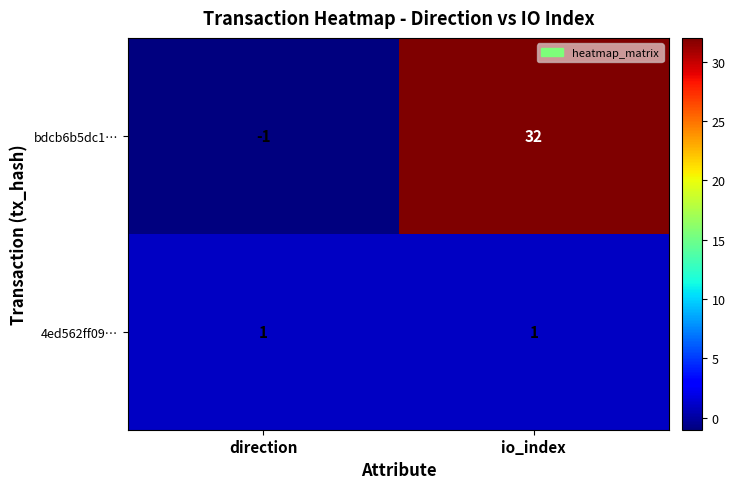

Reading left to right, transcribe all the data shown in this chart.

bdcb6b5dc1…: -1	32
4ed562ff09…: 1	1